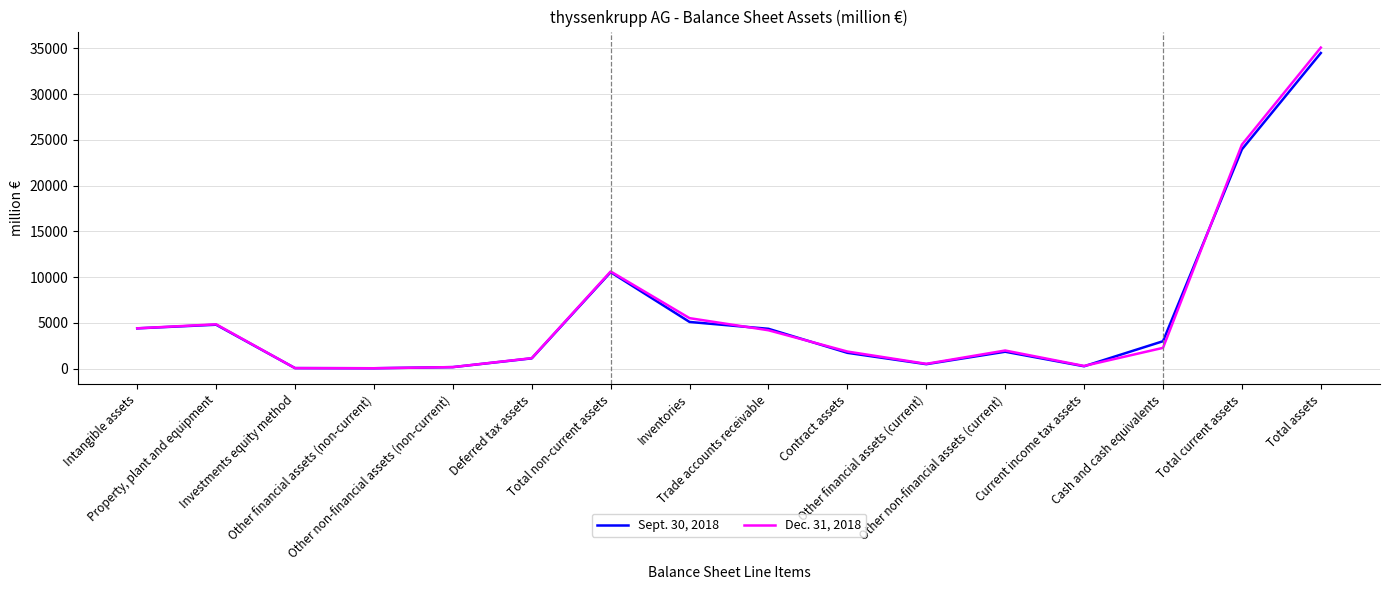

Which series has the largest range (max minus min)?

Dec. 31, 2018